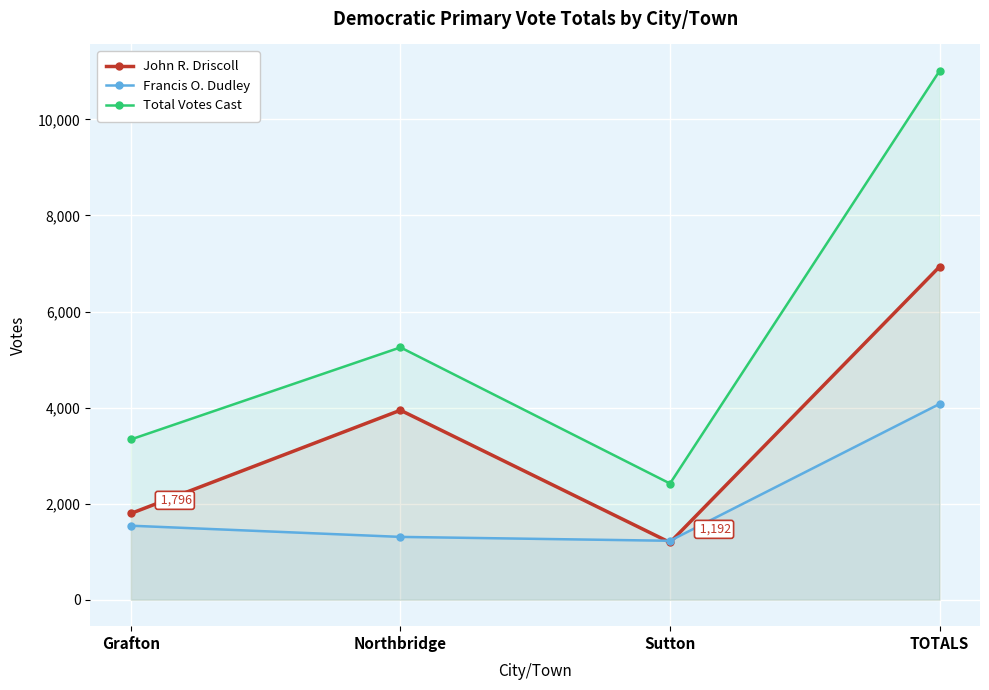

What is the average value of the John R. Driscoll series?

3466